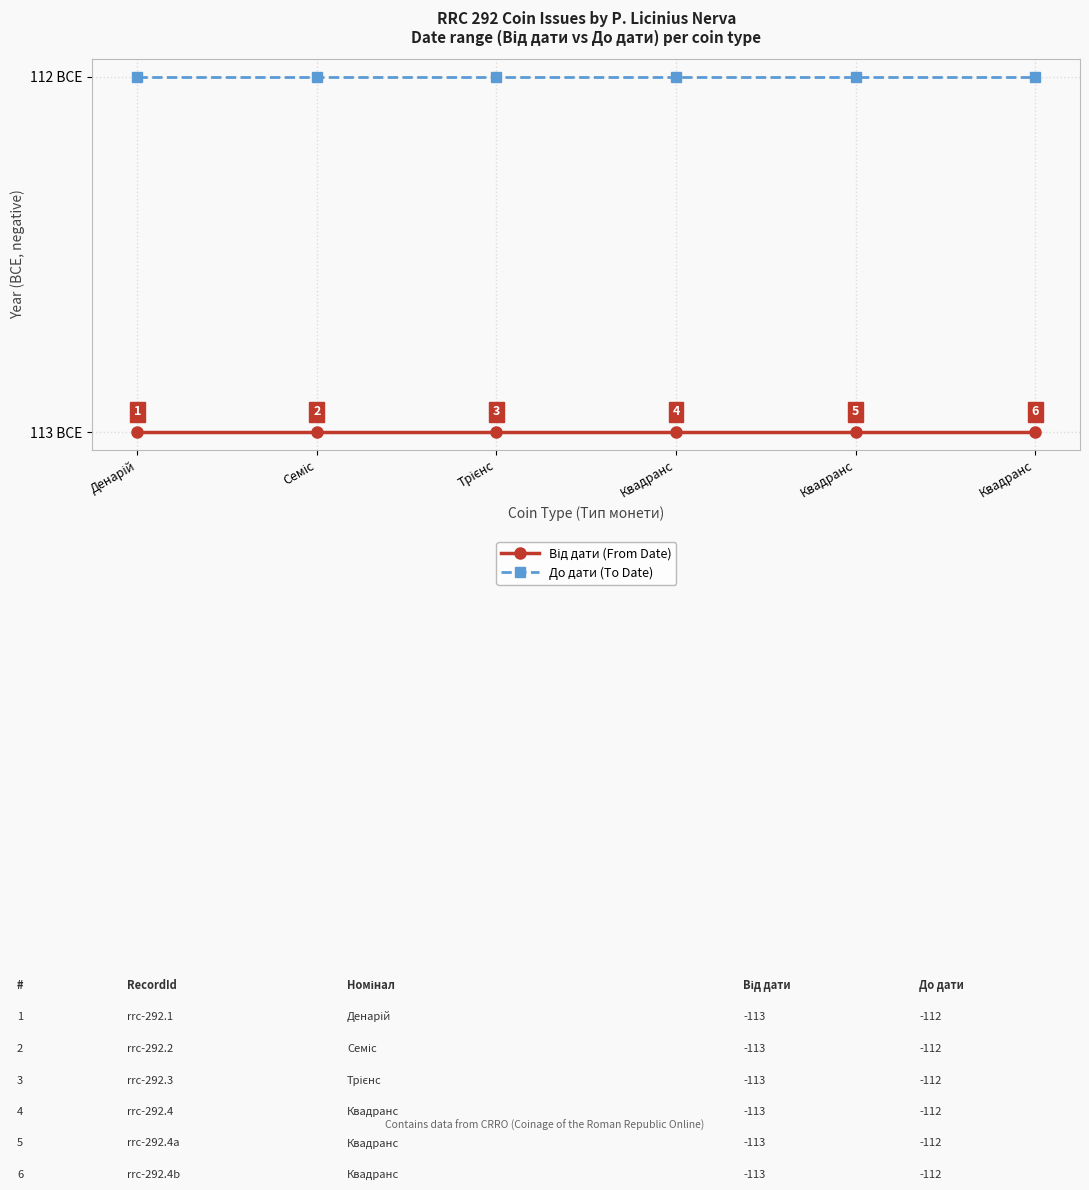

What is the value of the Від дати (From Date) point at the 3rd from the left?

-113